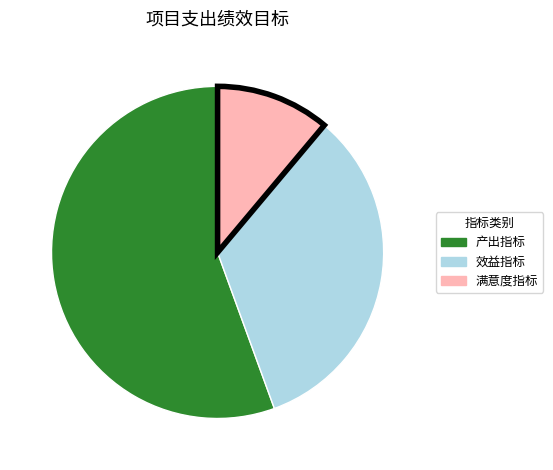

Do 产出指标 and 效益指标 together represent more than half of the pie?

Yes